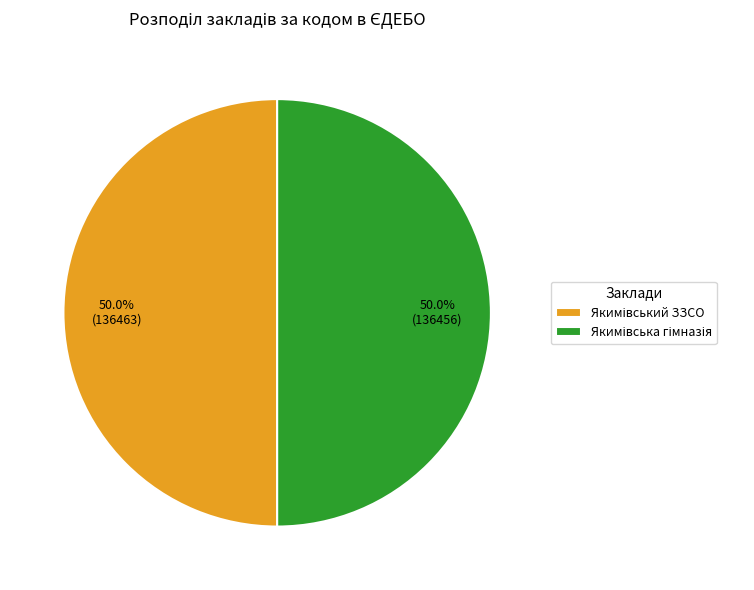

Count the number of slices in the pie.

2